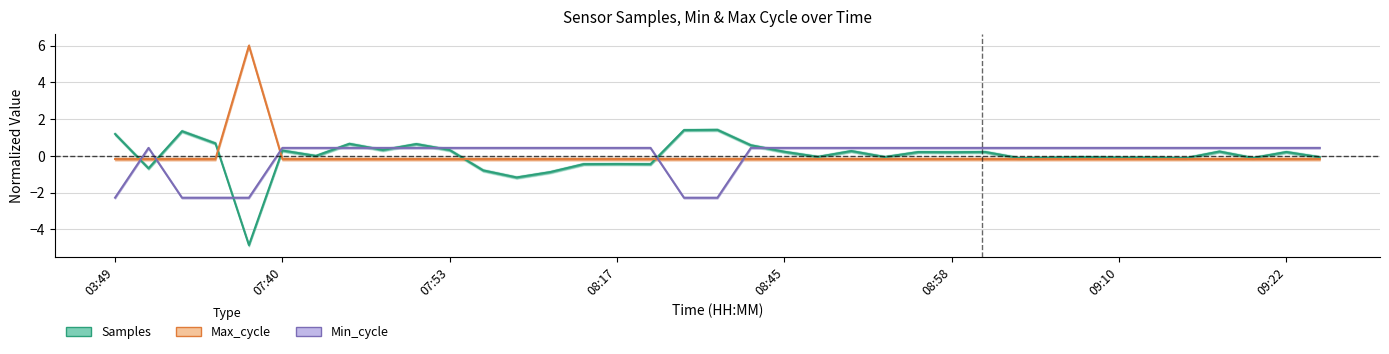

Rank the series by their average value, from lowest to highest.

Min_cycle, Max_cycle, Samples